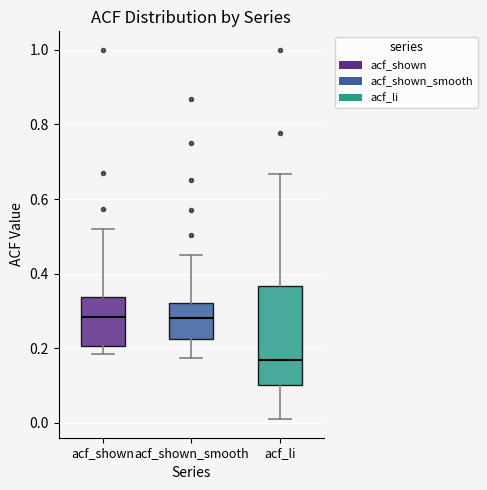

Where does the median line of the box for acf_shown_smooth sit on the y-axis? The values are not printed on the chart, so give them approximately, as read against the axis.

0.28